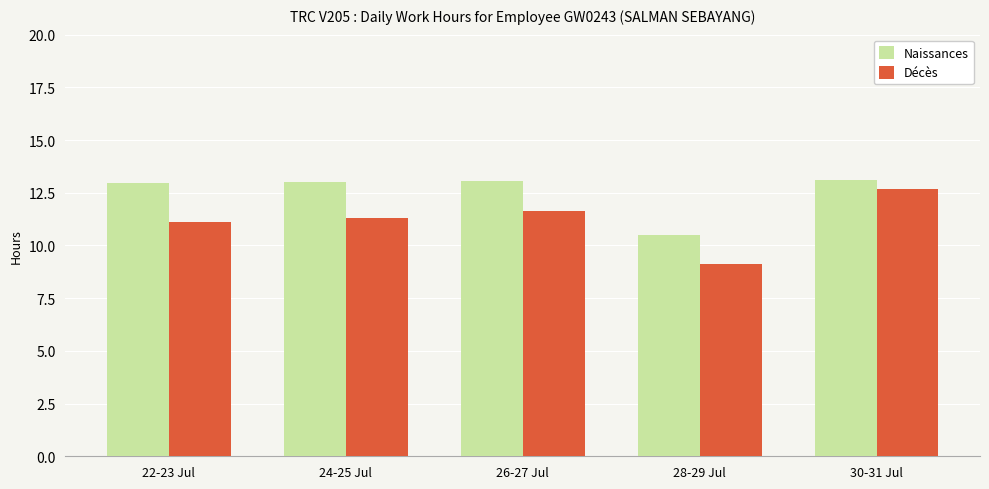

Are the bars horizontal?

No